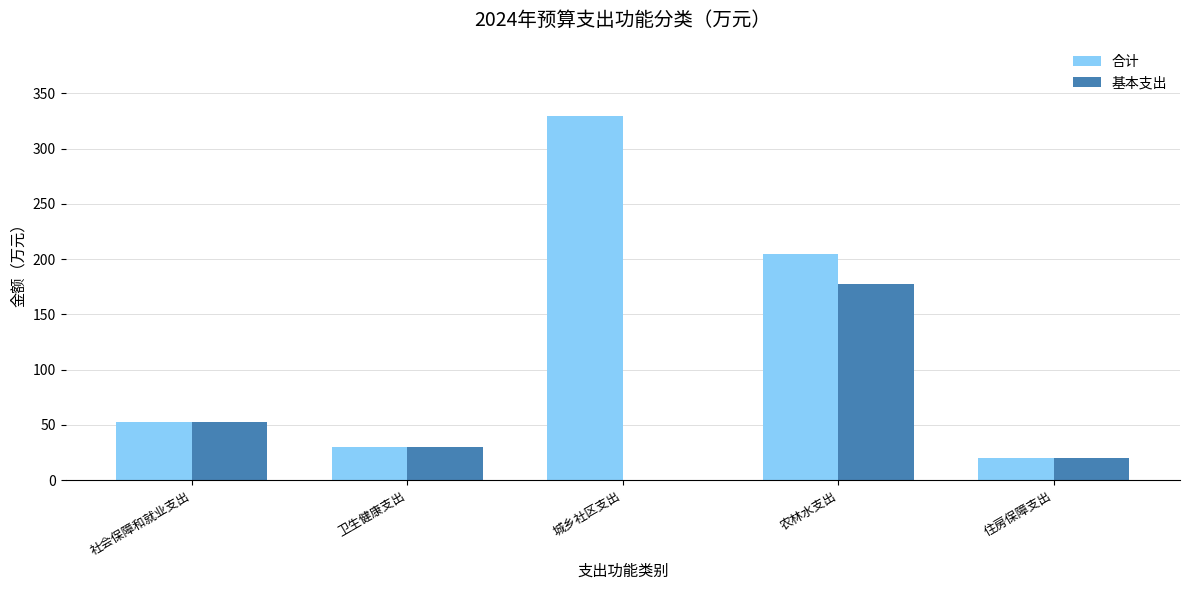

Which series has the largest total across all categories?

合计